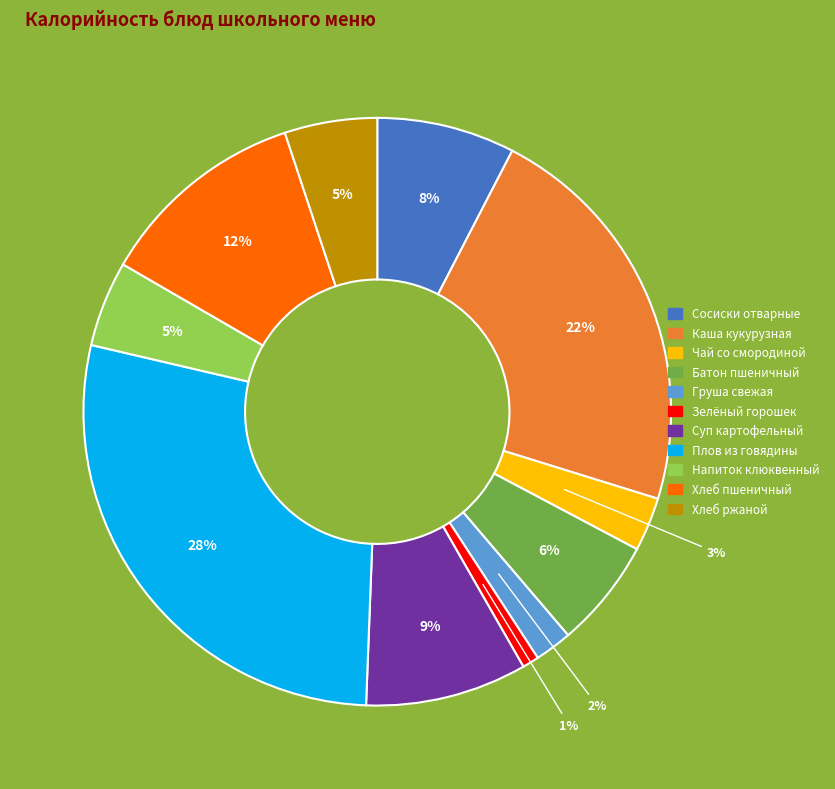

To the nearest percent, what percentage of the pie is Груша свежая?

2%